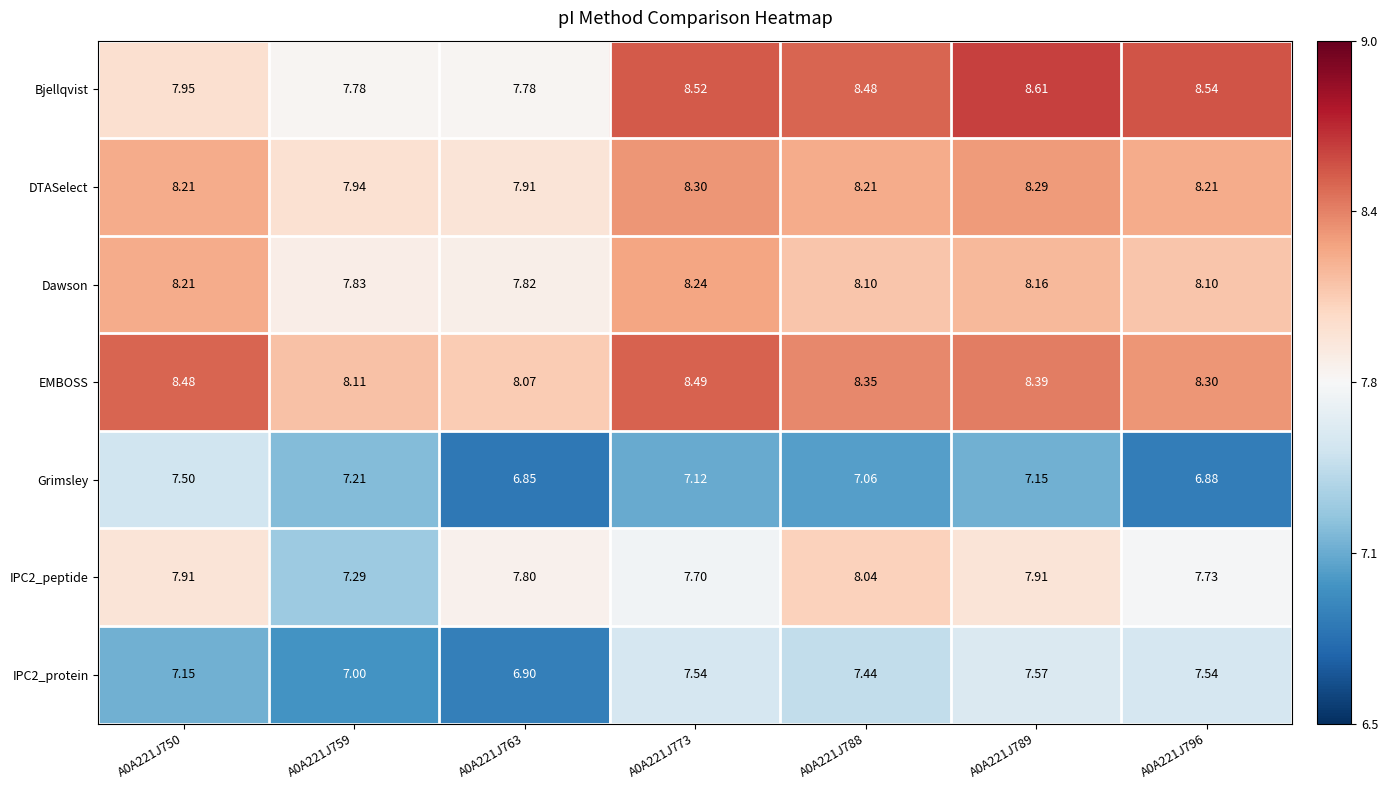

Which series has the largest range (max minus min)?

Bjellqvist